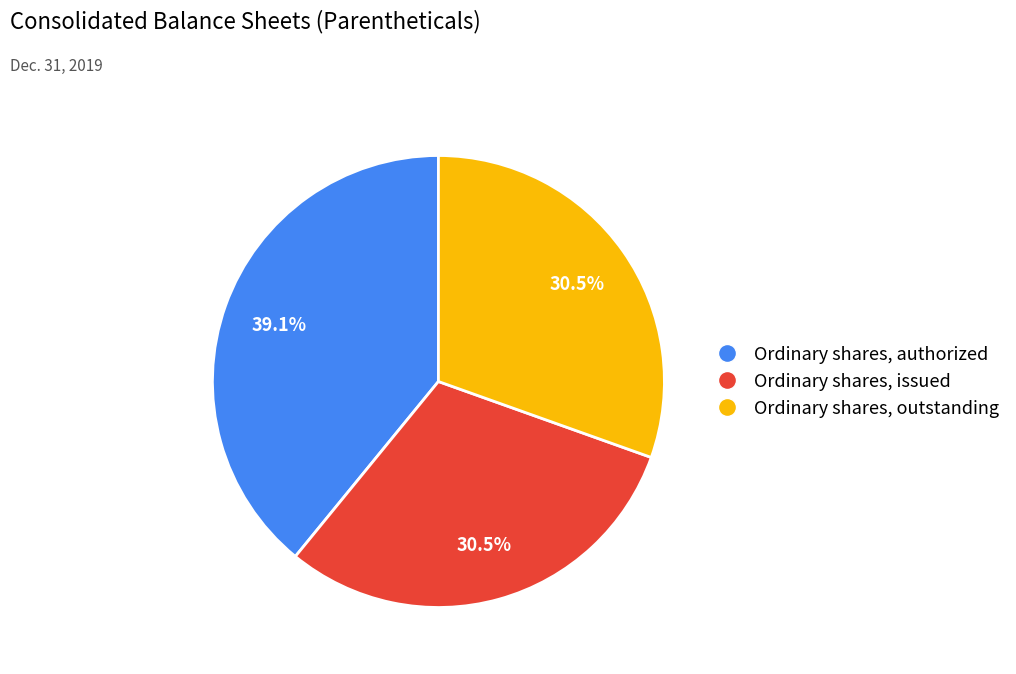

To the nearest percent, what is the combined percentage of Ordinary shares, authorized and Ordinary shares, issued?

70%